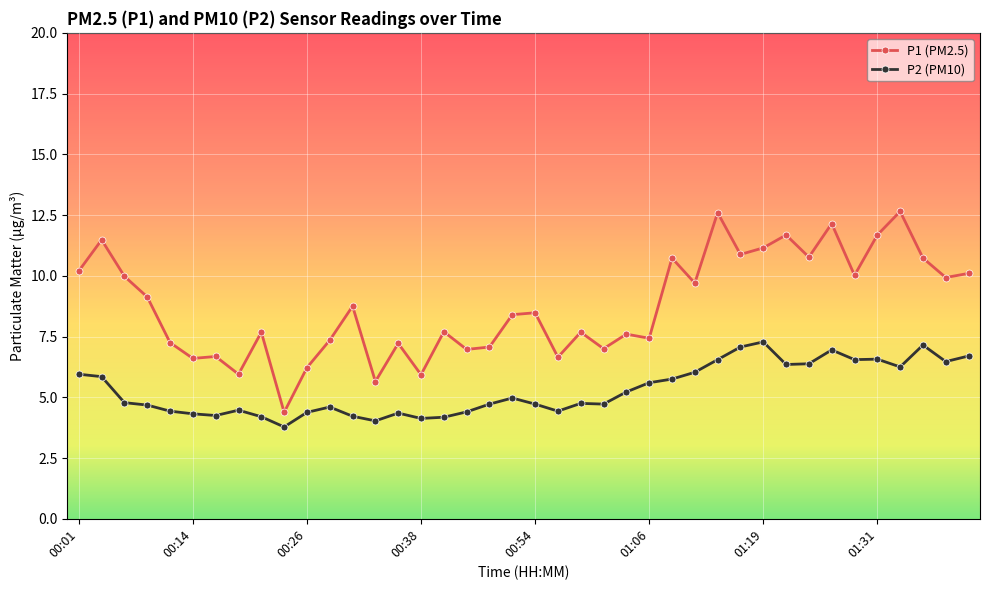

What is the greatest value displayed?

12.7